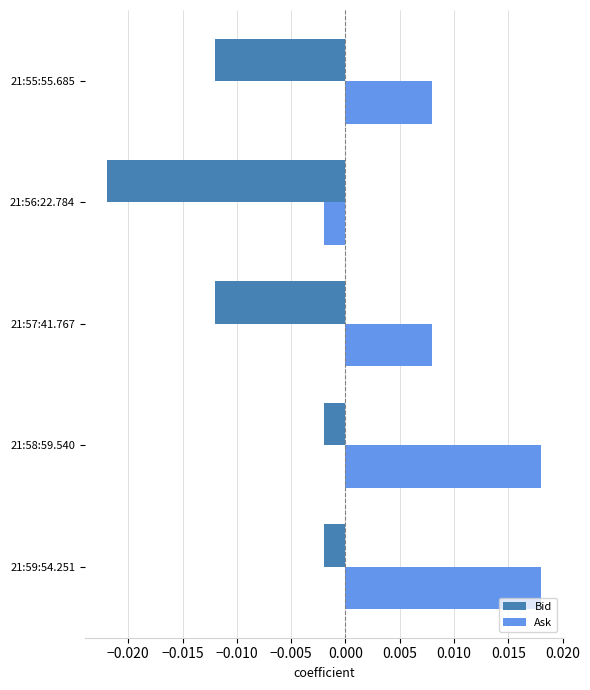

Where is Ask nearest to the value 0?

21:56:22.784